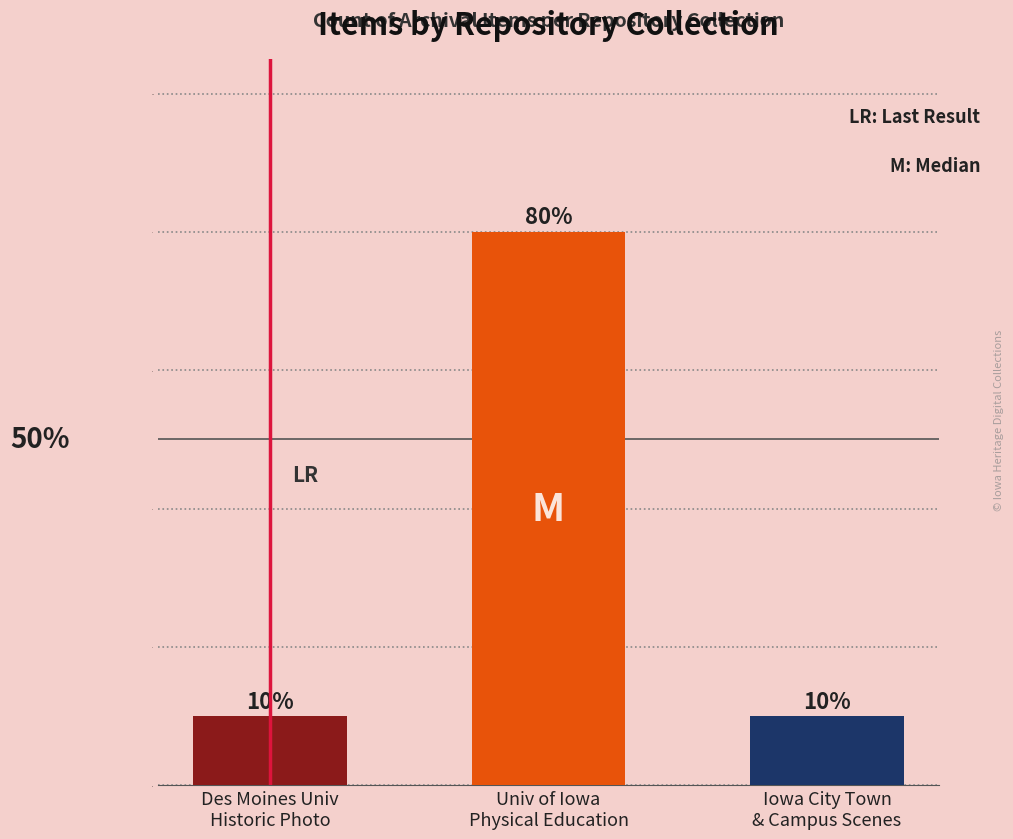

Are the bars horizontal?

No